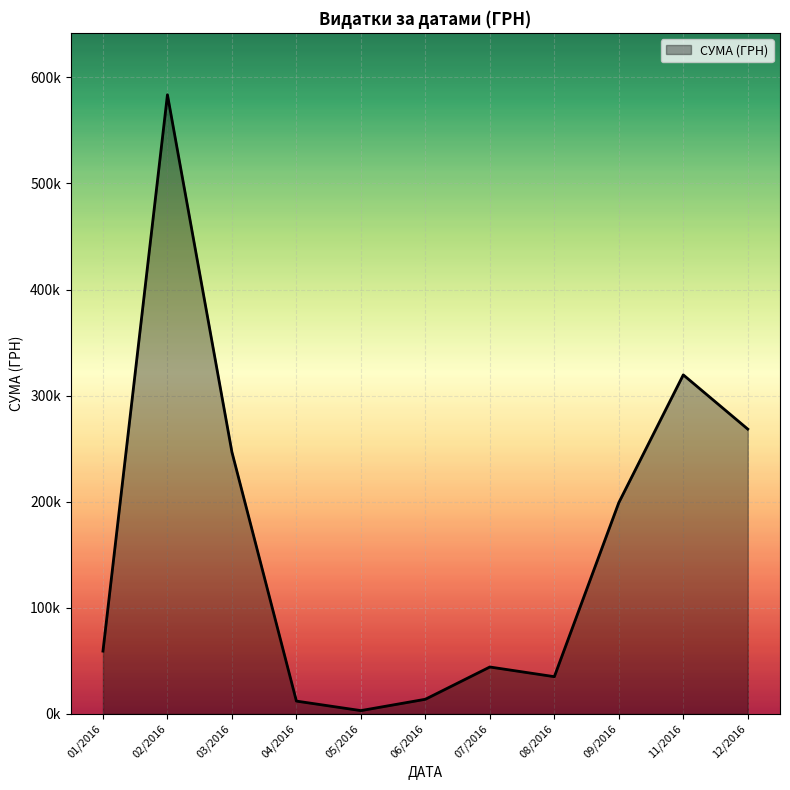

Does the chart have visible grid lines?

Yes